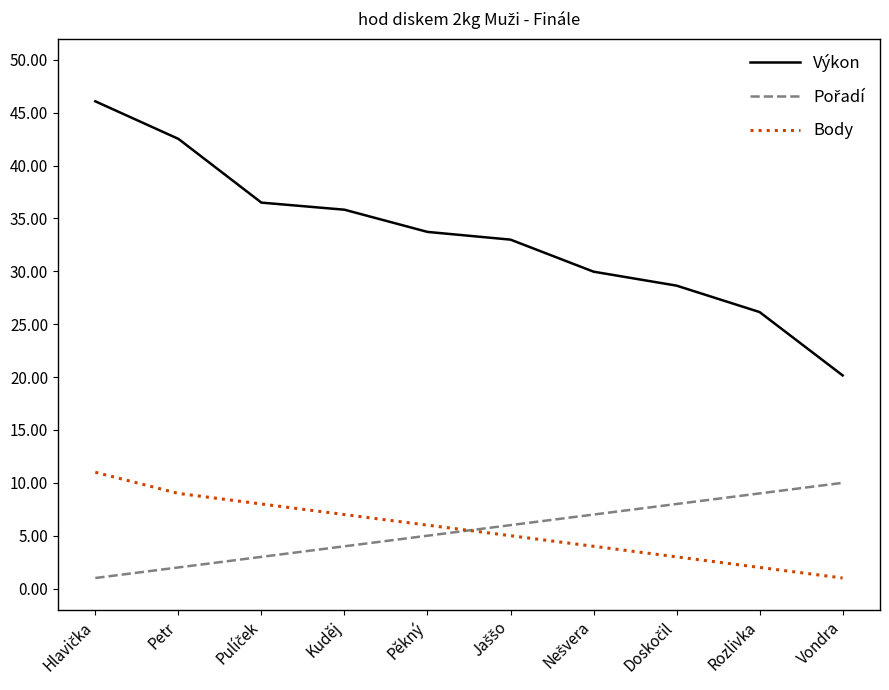

Which series has the largest total across all categories?

Výkon